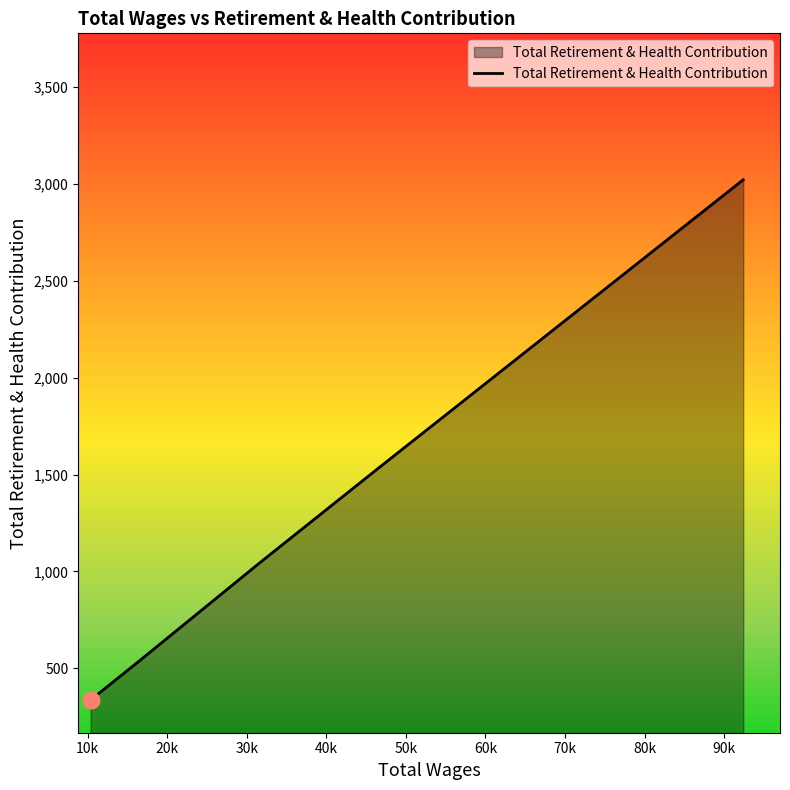

Count the number of categories in the chart.

5